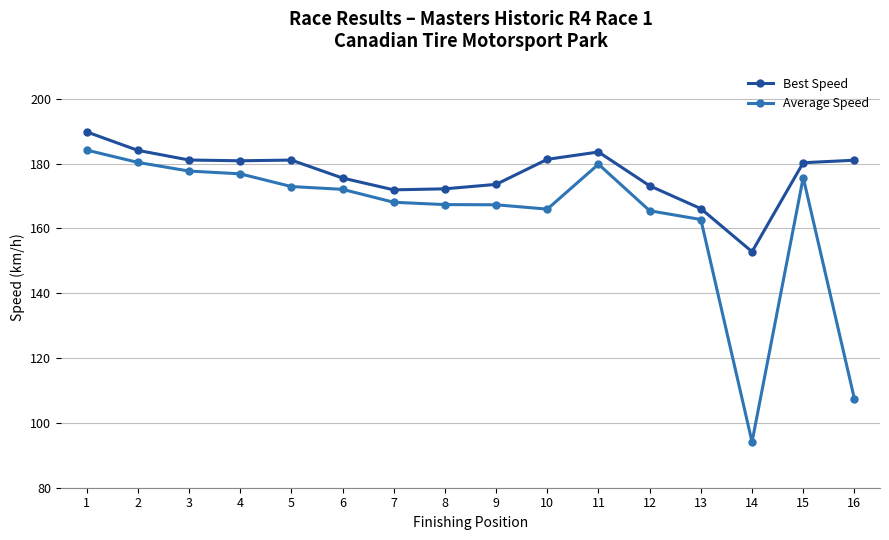

List the series in order of their overall mean, highest first.

Best Speed, Average Speed